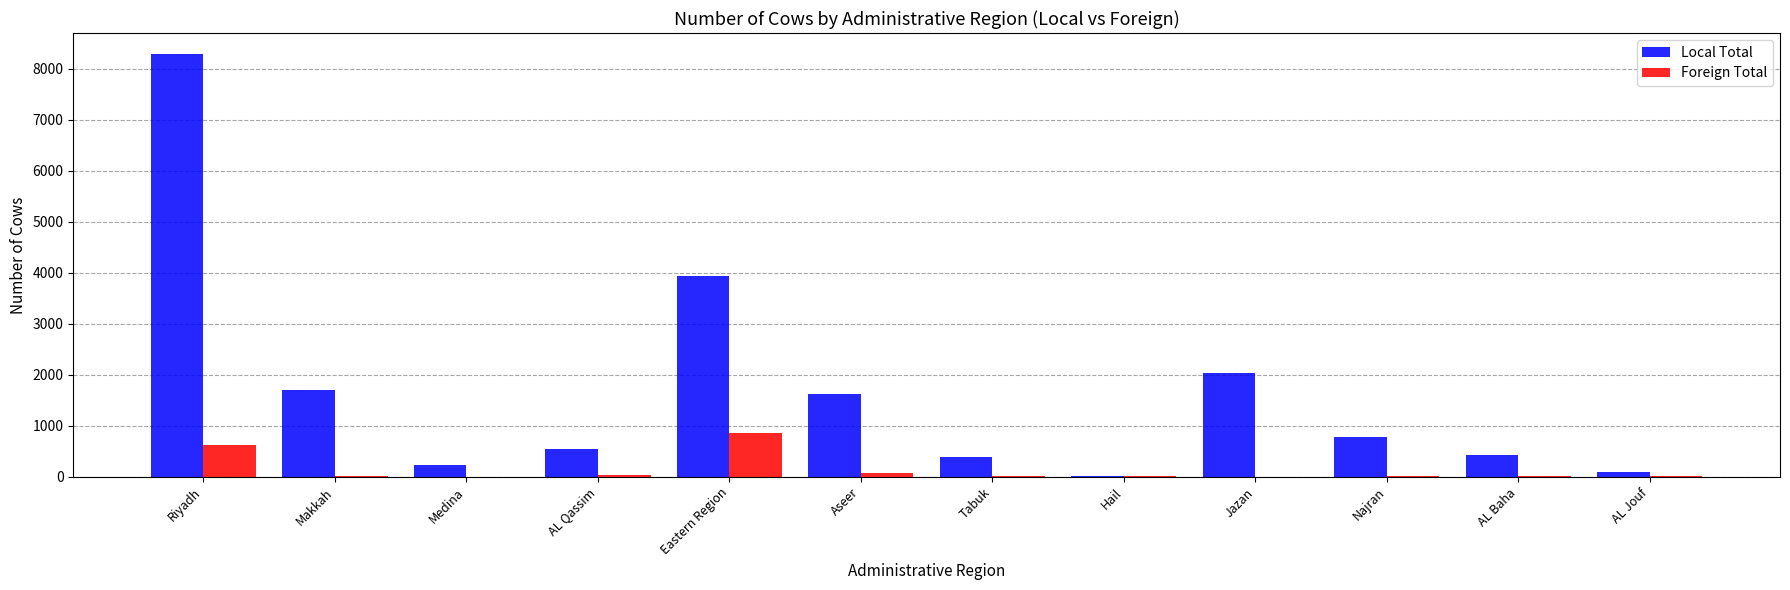

How many distinct data groups are displayed?

2